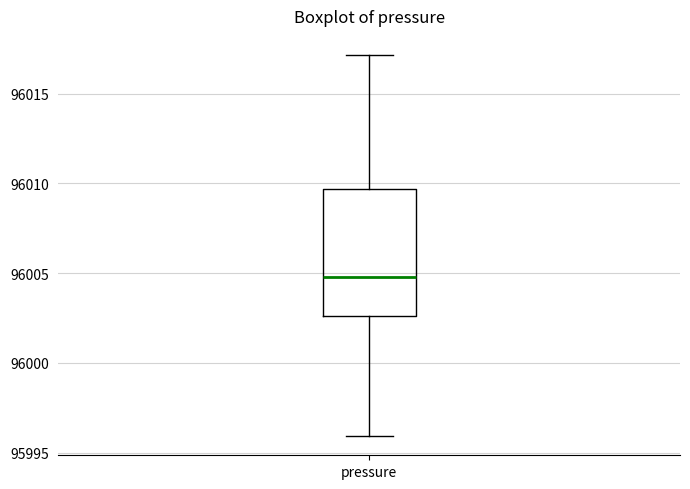

Read this box plot against the y-axis: the position of the median line, the range covered by the box, and the ends of both whiskers. The values are not printed on the chart, so give them approximately, as read against the axis.

median 96005.0, box 96002.5 to 96009.5, whiskers 95996.0 to 96017.0